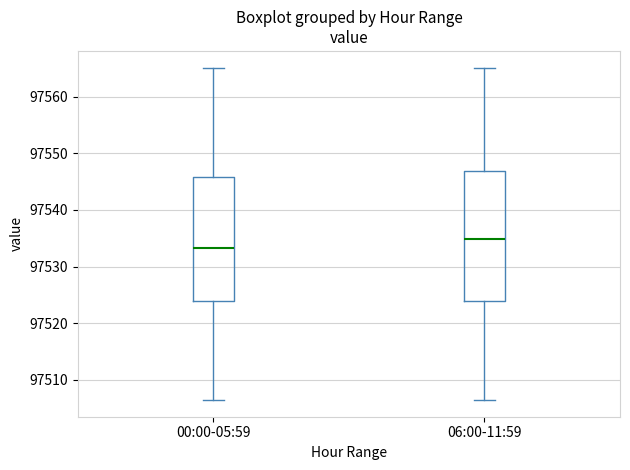

Reading left to right, transcribe this box plot: for each box, give where its median line is, the range the box spans, and where its two whiskers end, as read against the y-axis. The values are not printed on the chart, so give them approximately, as read against the axis.

00:00-05:59: median 97533, box 97524 to 97546, whiskers 97506 to 97565
06:00-11:59: median 97535, box 97524 to 97547, whiskers 97506 to 97565